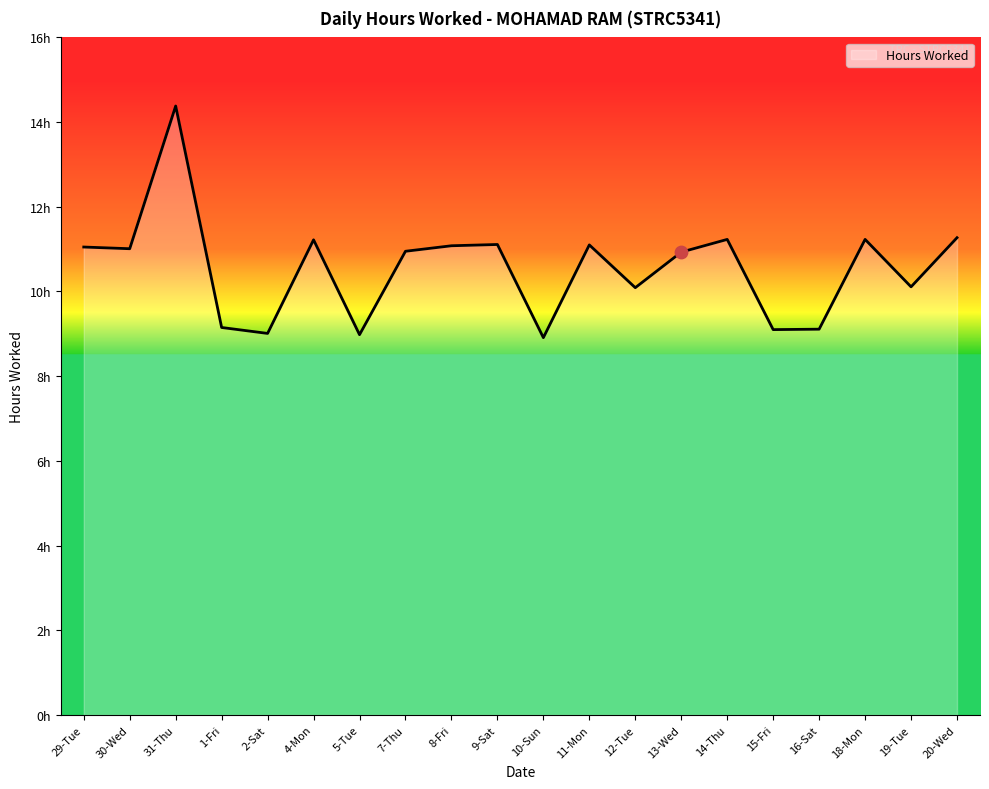

Does the chart have visible grid lines?

No